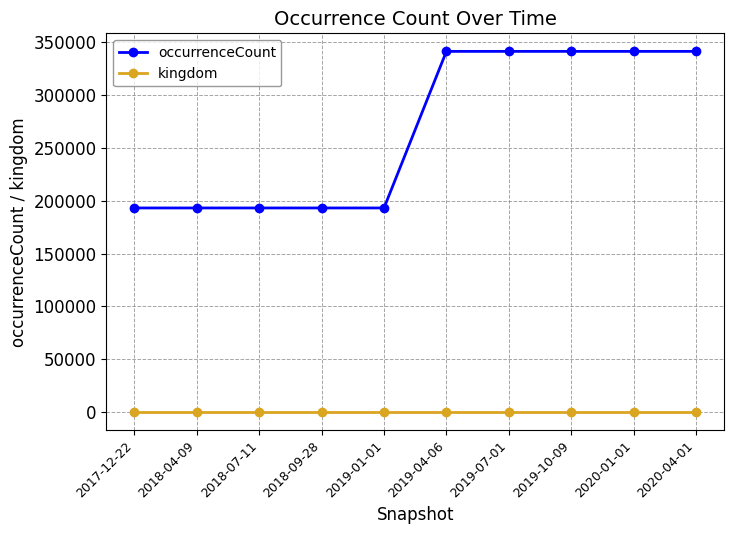

Reading left to right, transcribe all the data shown in this chart.

occurrenceCount: 193194	193194	193194	193194	193194	341292	341292	341292	341292	341292
kingdom: 1	1	1	1	1	1	1	1	1	1